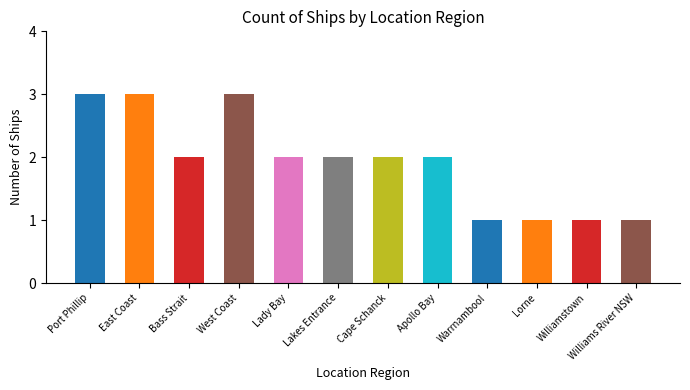

Are the bars grouped side by side (vs. stacked)?

No